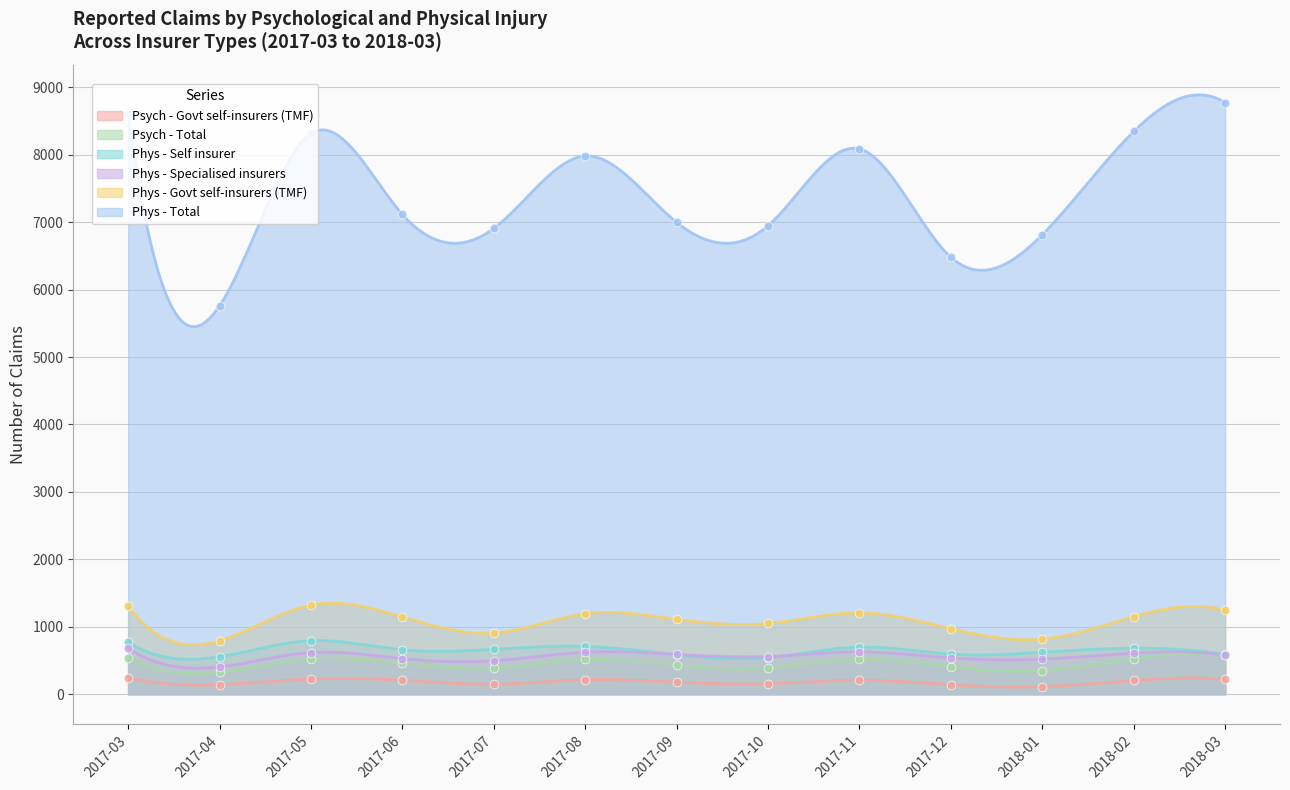

What is the total value across all series at 2017-07?

9514